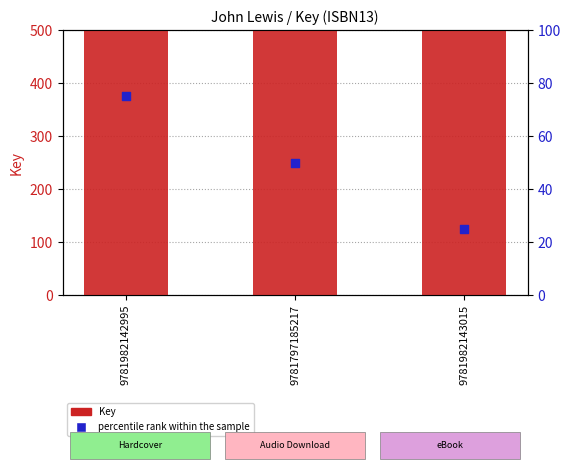

Which series reaches the maximum Y coordinate?

Key